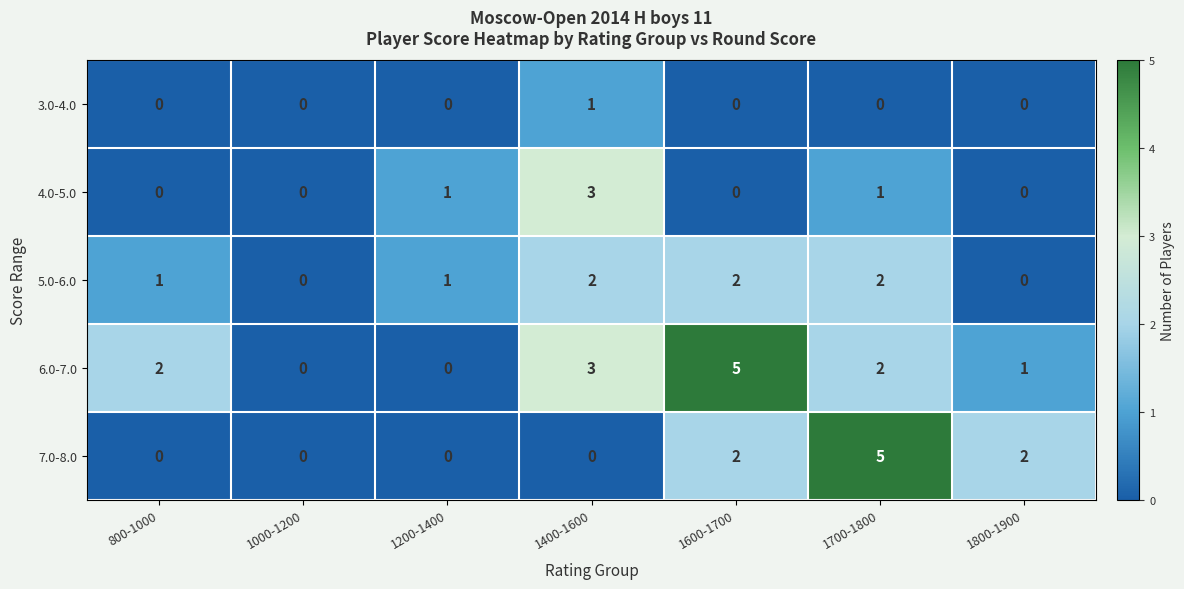

What is the maximum value shown in the chart?

5